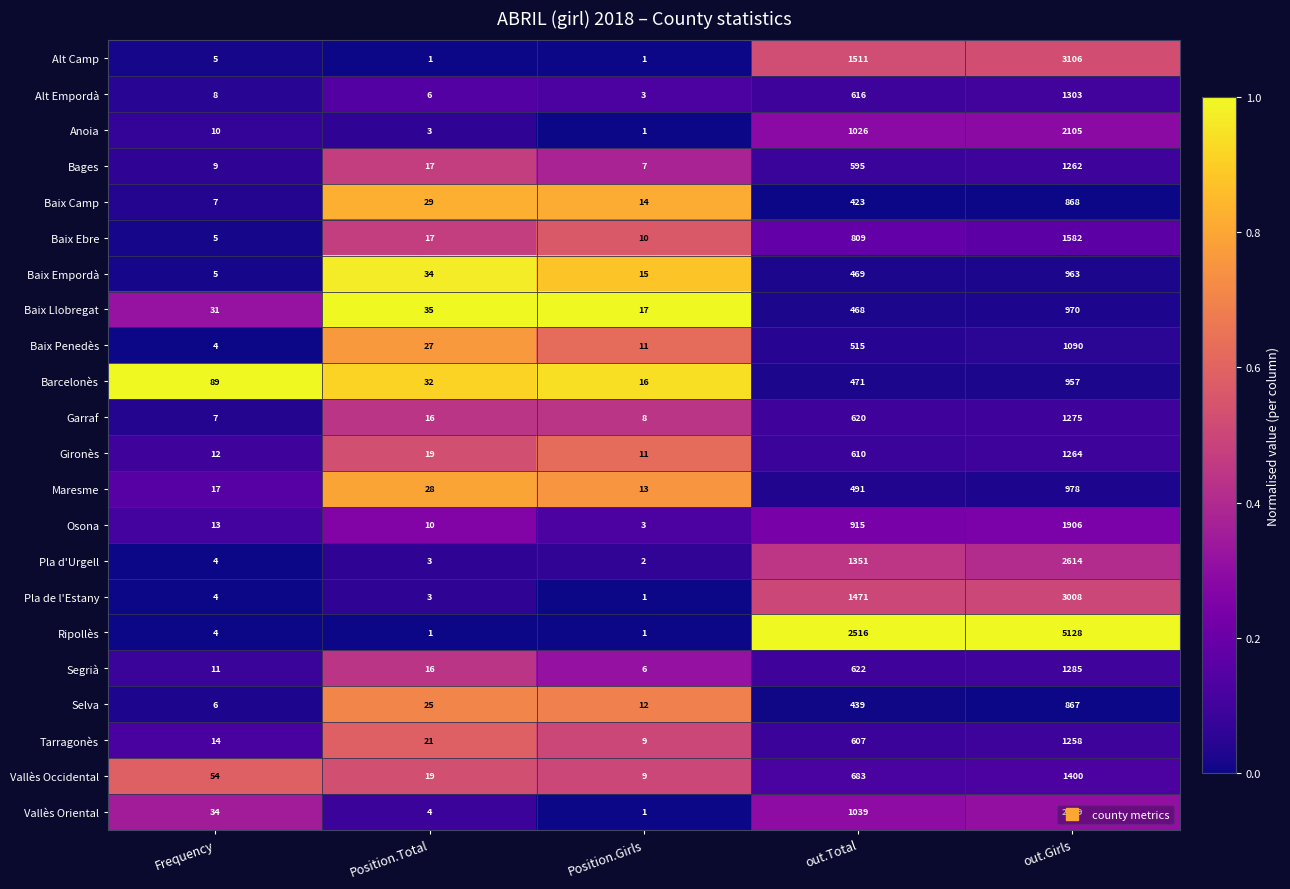

Which series changed the most between Frequency and Position.Girls?

Barcelonès